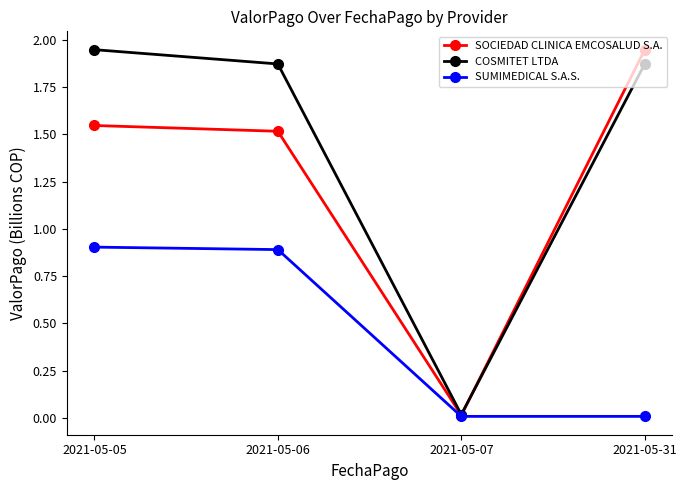

What is the total value across all series at 2021-05-31?

3.8